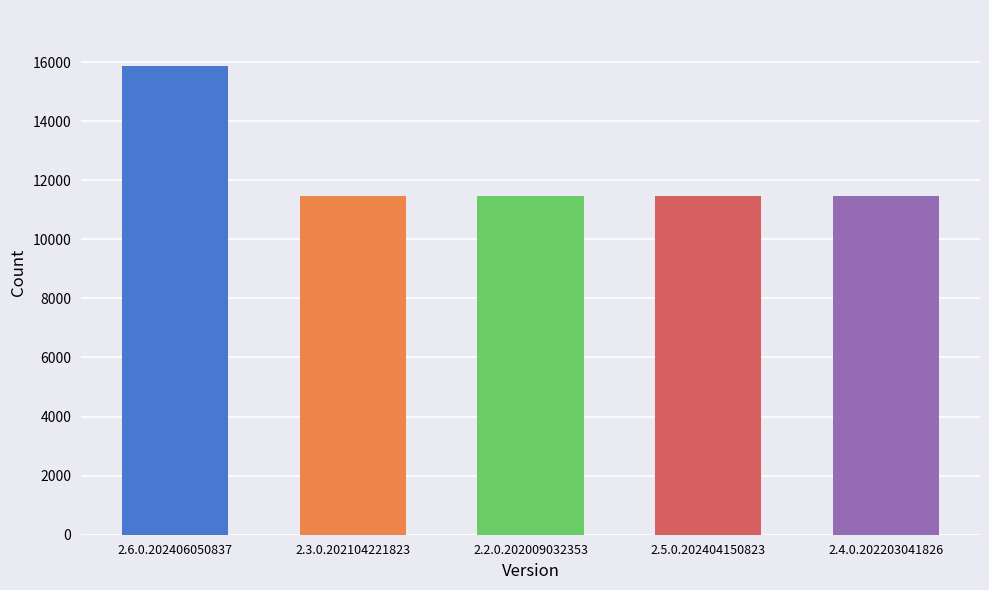

At which label is the value closest to 13668?

2.3.0.202104221823